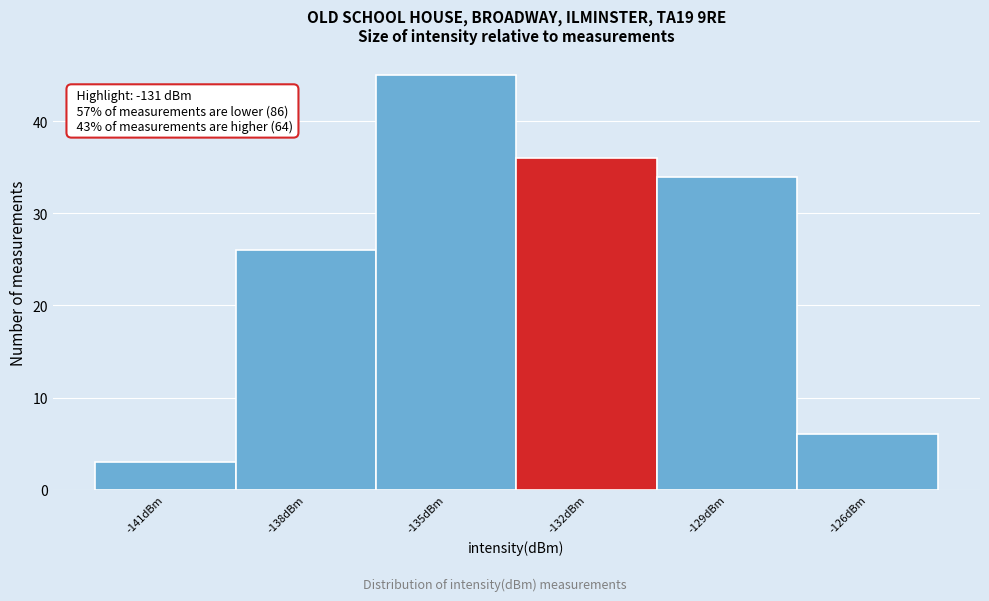

Reading right to left, list all the values displayed in this chart.

-126dBm=6	-129dBm=34	-132dBm=36	-135dBm=45	-138dBm=26	-141dBm=3